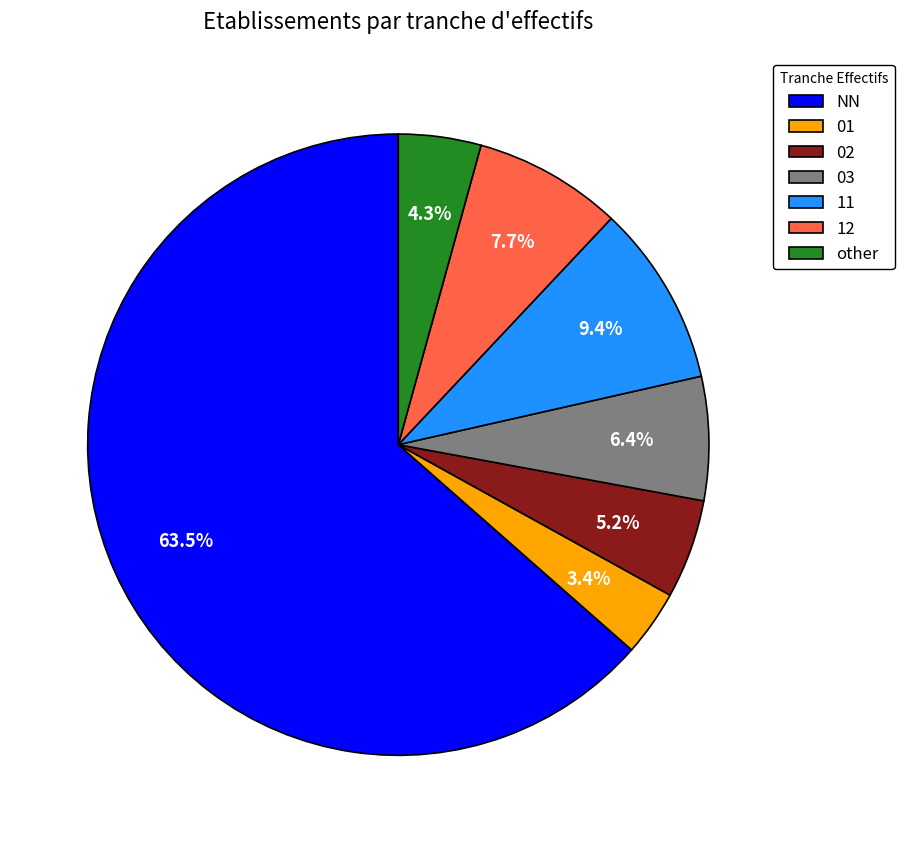

Between 01 and NN, which is larger?

NN